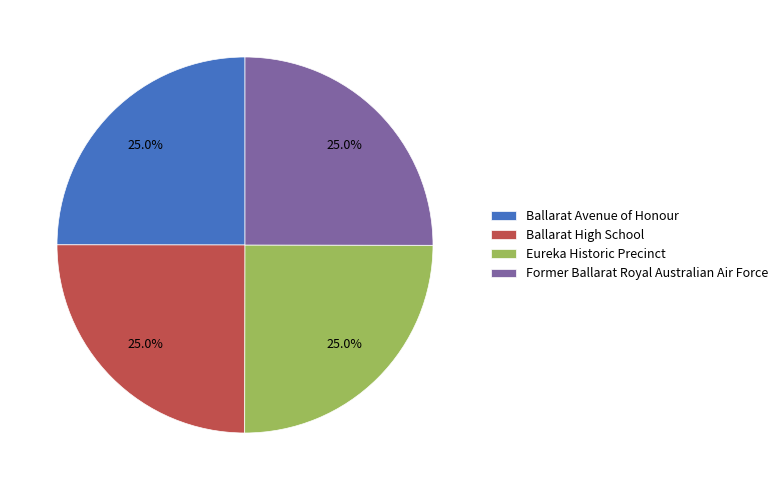

To the nearest percent, what portion does Former Ballarat Royal Australian Air Force represent?

25%